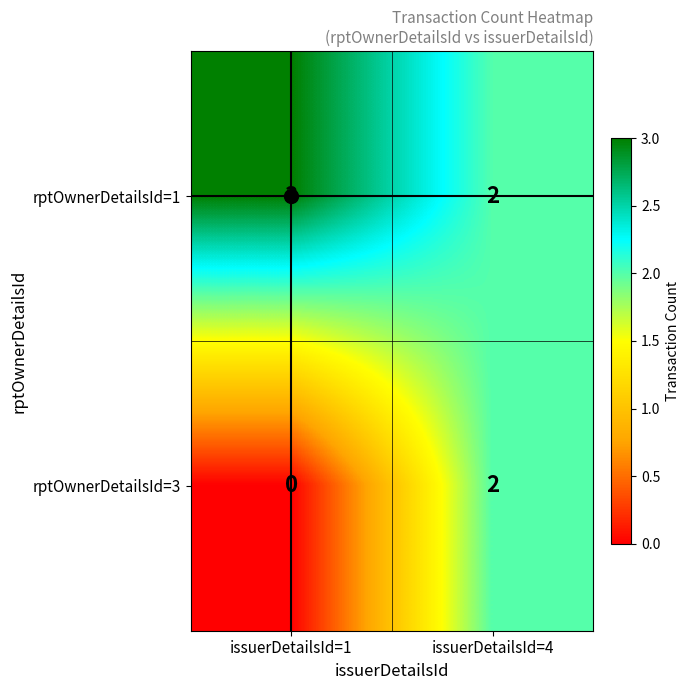

List the series in order of their peak value, highest first.

rptOwnerDetailsId=1, rptOwnerDetailsId=3